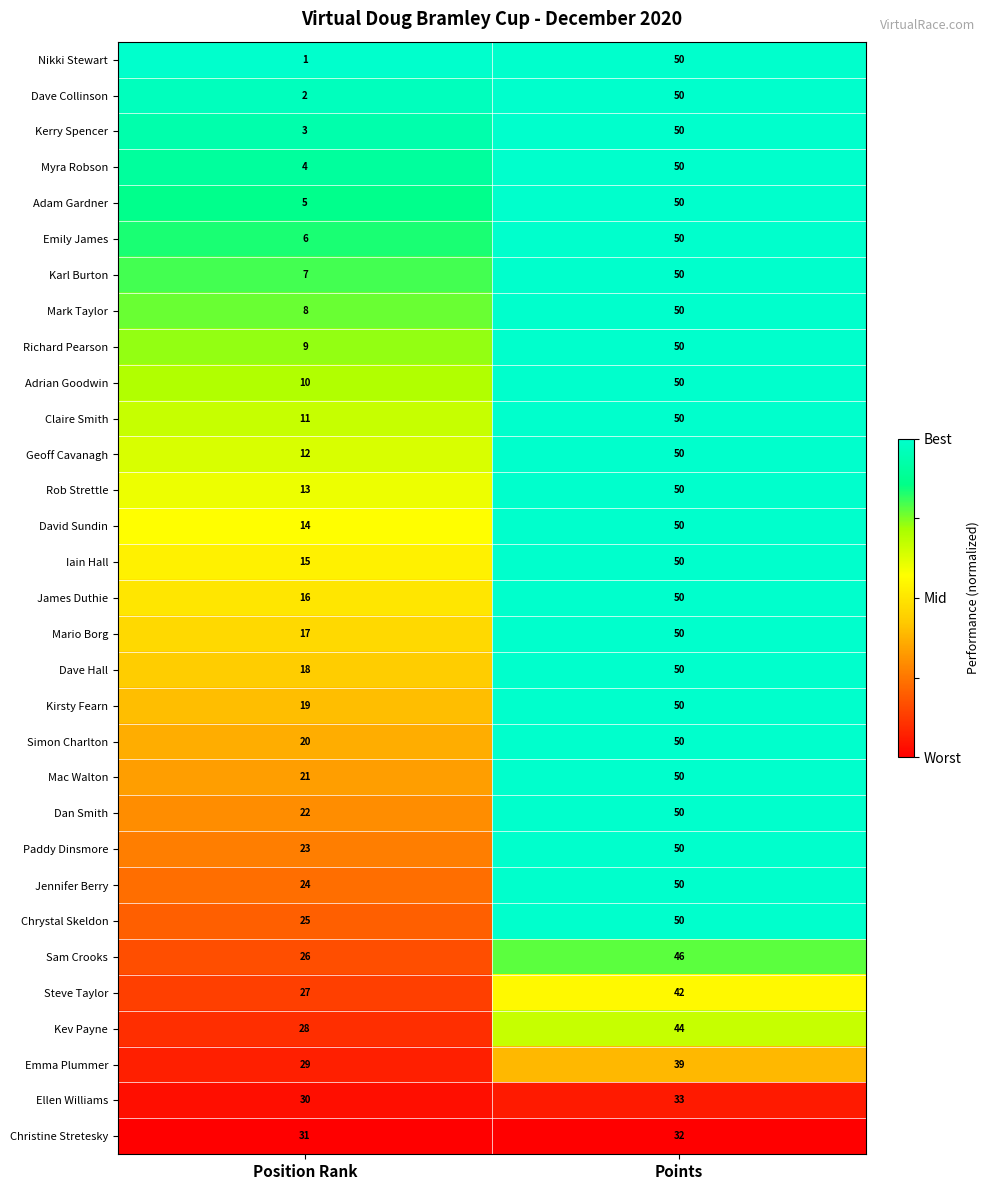

What is the difference between the maximum and minimum values in the Dave Hall series?

32